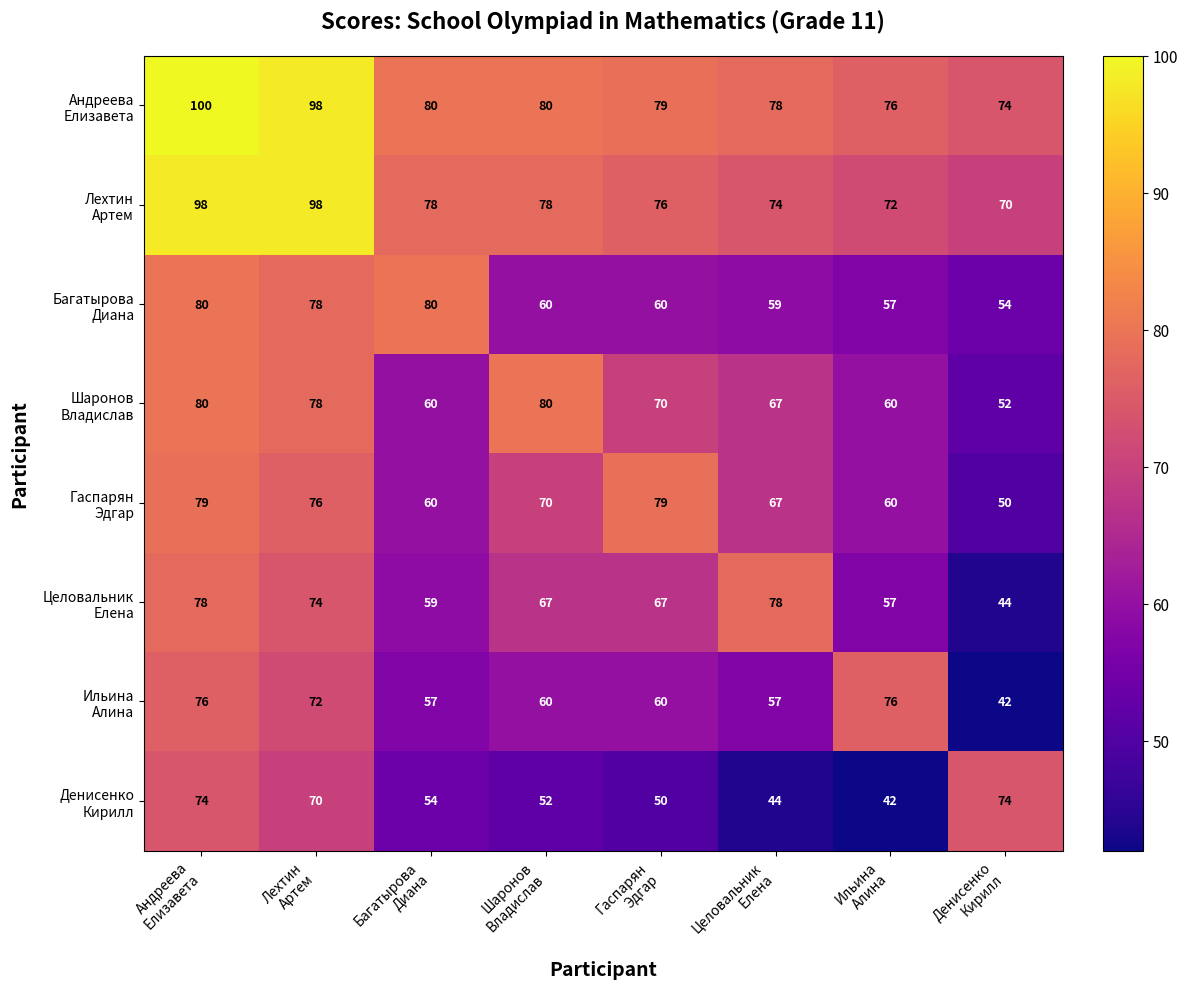

What is the greatest value displayed?

100